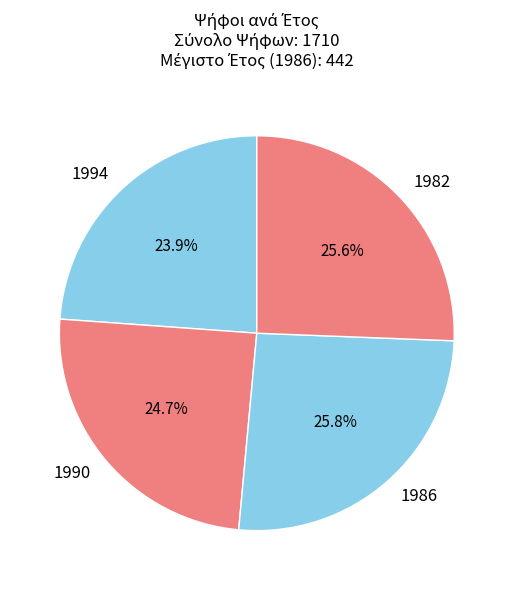

Count the number of slices in the pie.

4